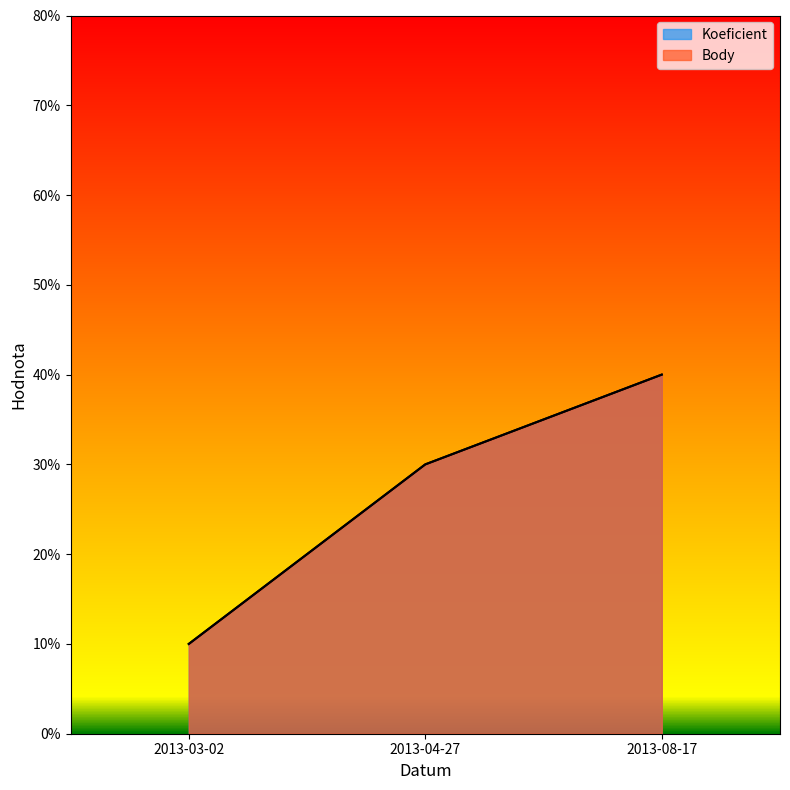

What is the minimum value shown in the chart?

1